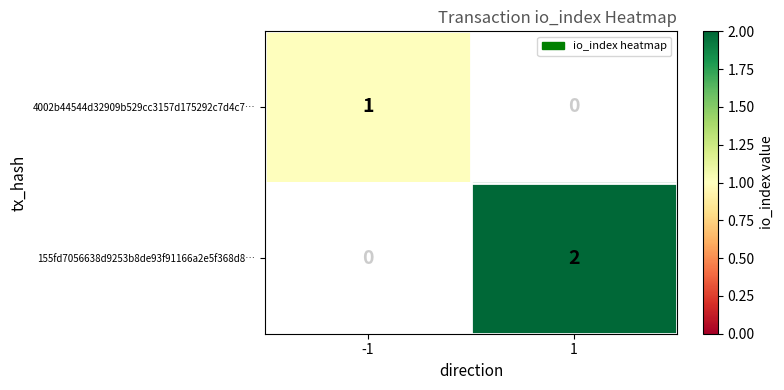

Is it true that 4002b44544d32909b529cc3157d175292c7d4c7… equals 1 at -1?

True